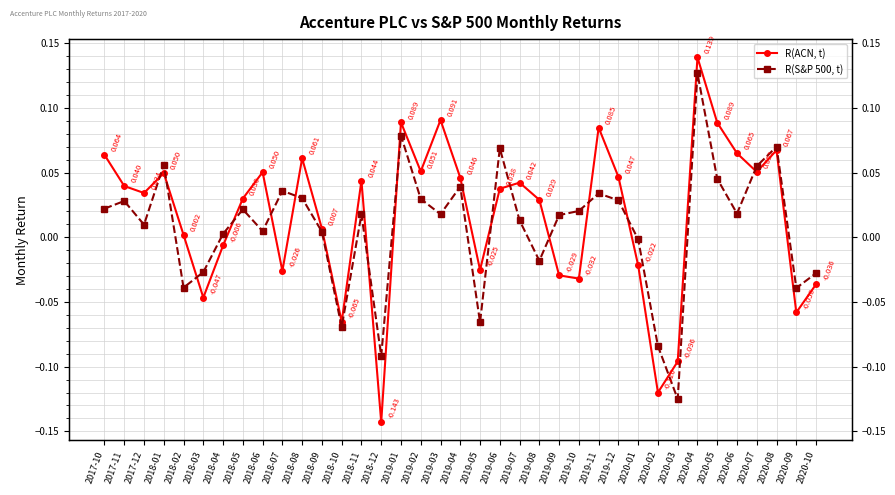

What is the difference between the R(ACN, t) values at 2018-03 and 2017-12?

0.1